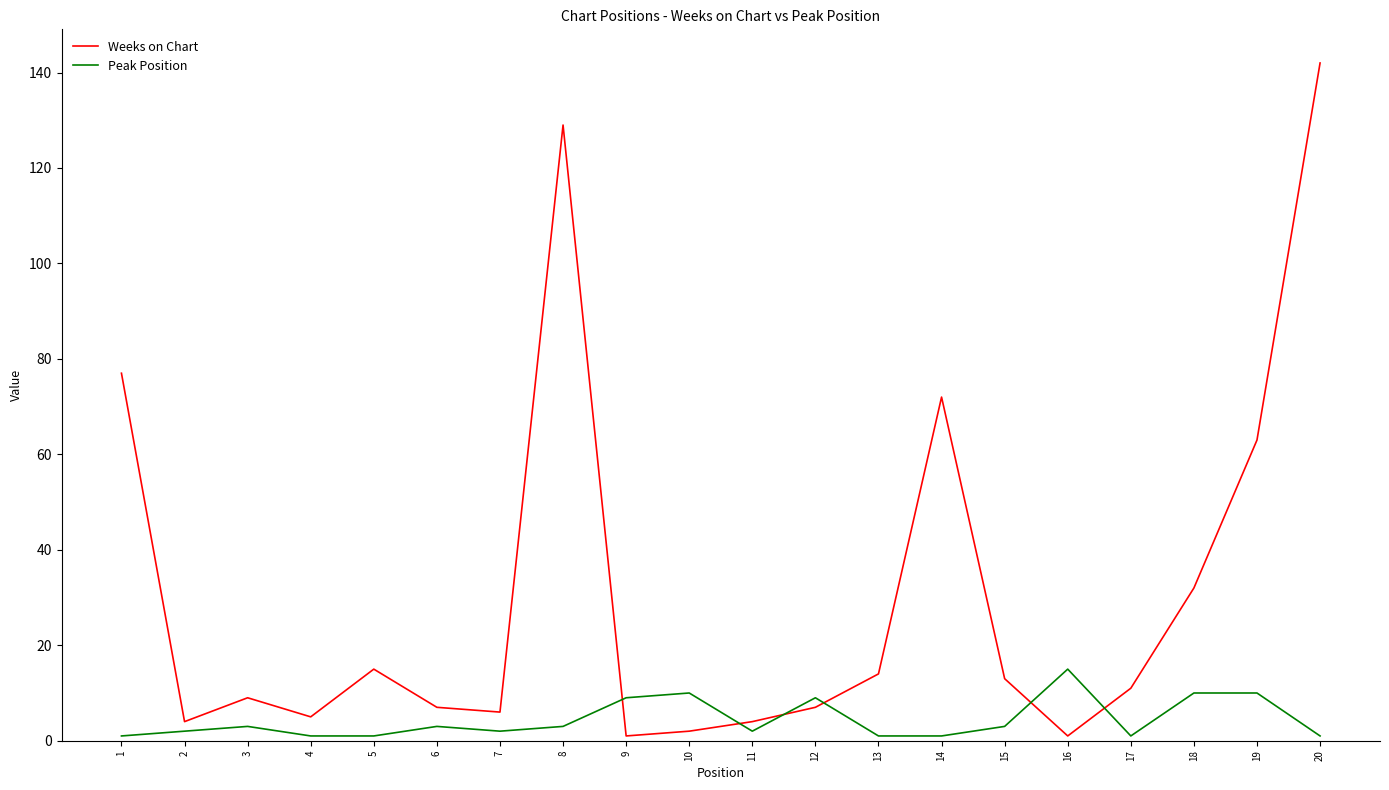

At which label is Weeks on Chart closest to 71?

14